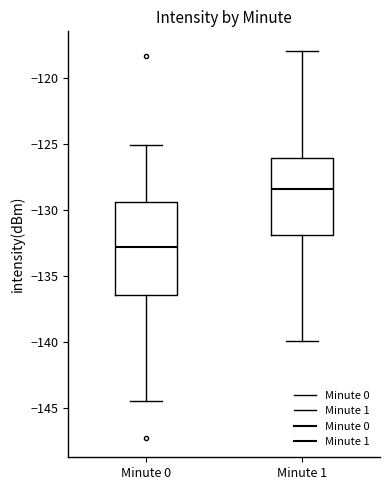

Where is the upper edge of the box for Minute 0 on the y-axis? The values are not printed on the chart, so give them approximately, as read against the axis.

-129.5